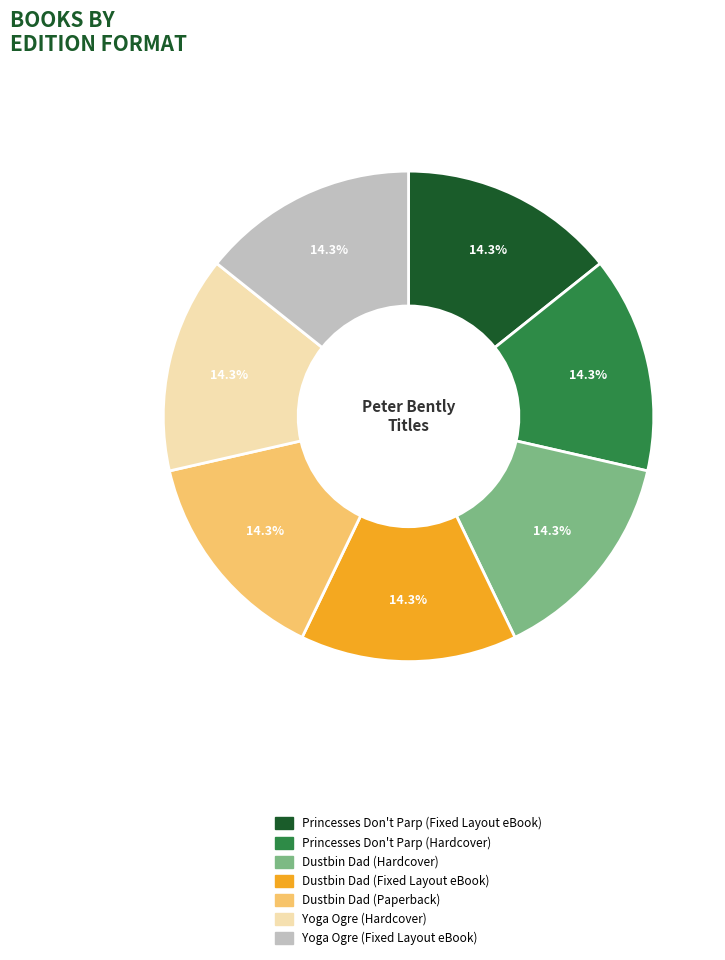

Count the number of slices in the pie.

7